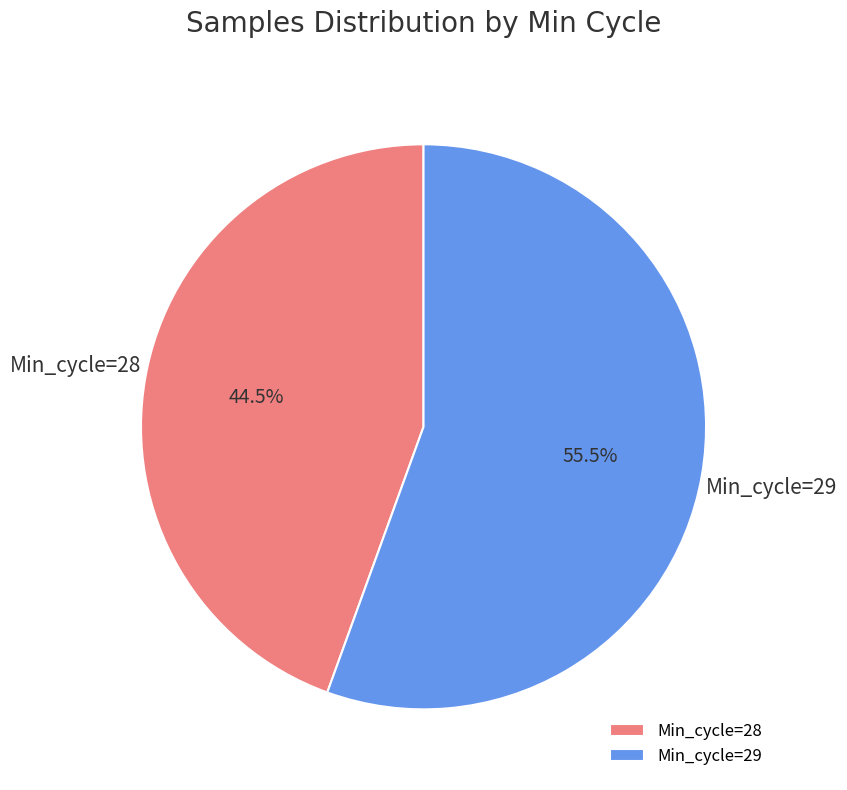

Which slice is the smallest?

Min_cycle=28